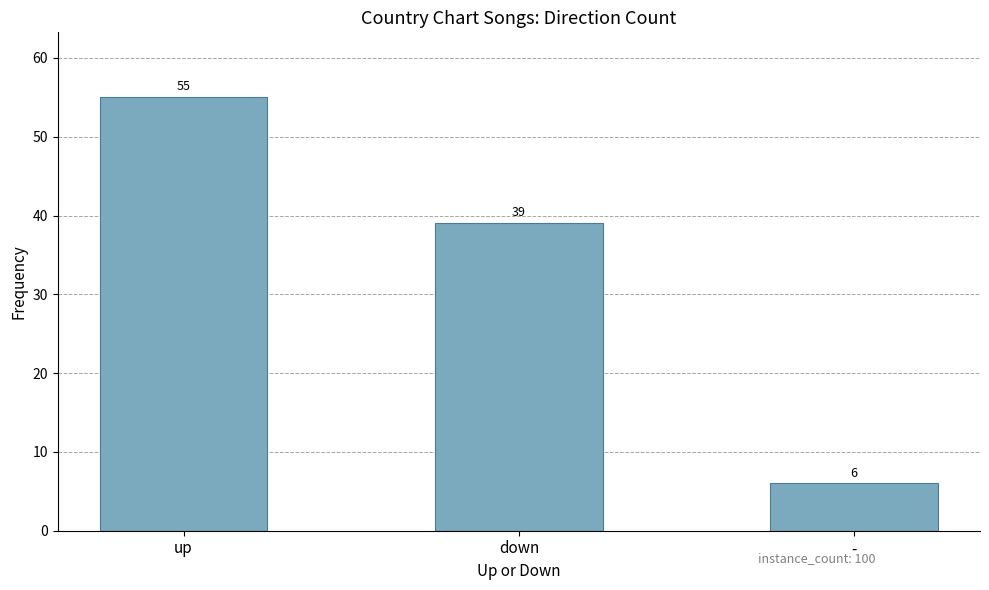

Approximately how many times larger is the value at - compared to up?

0.1